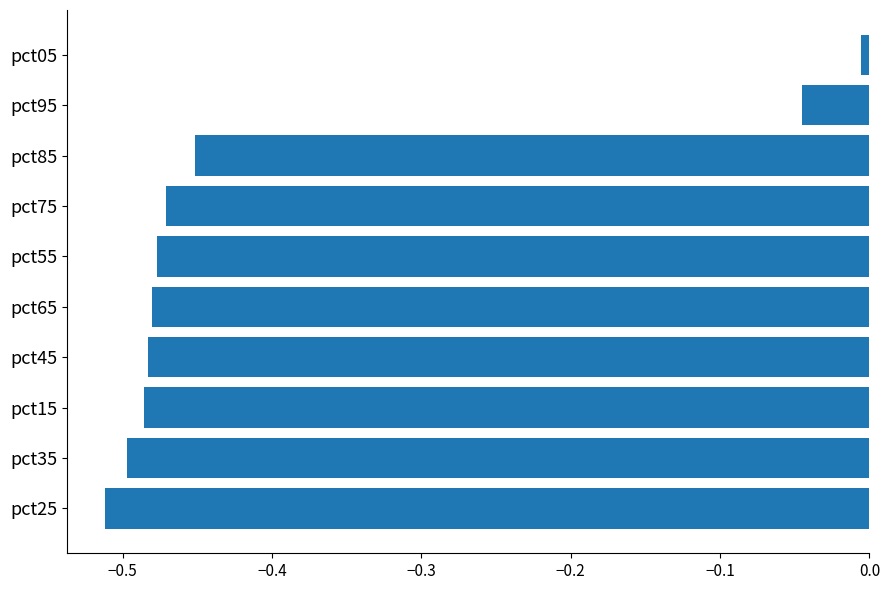

Is it true that the value at pct35 is -0.5?

True